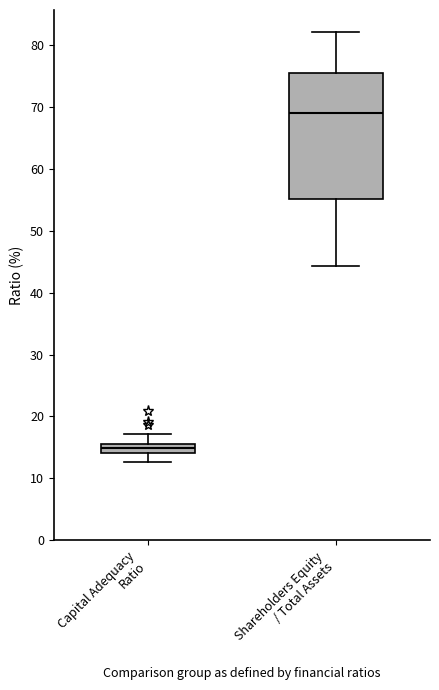

Which box's median line is the highest?

Shareholders Equity / Total Assets